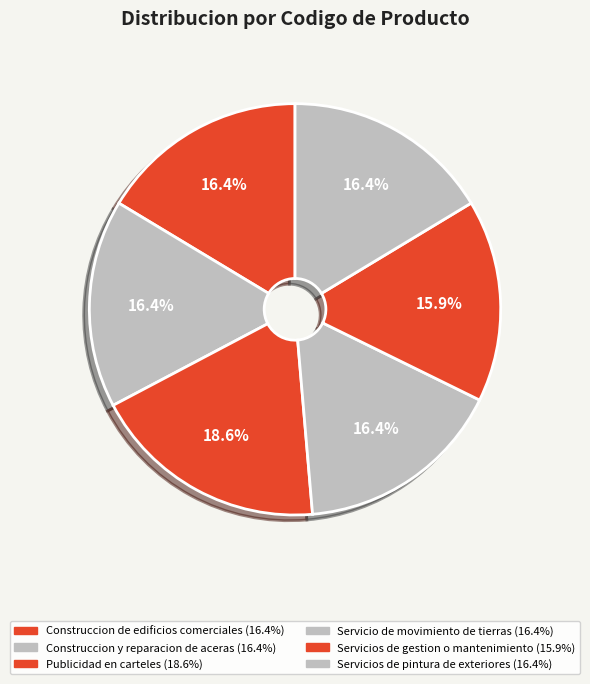

Count the number of slices in the pie.

6